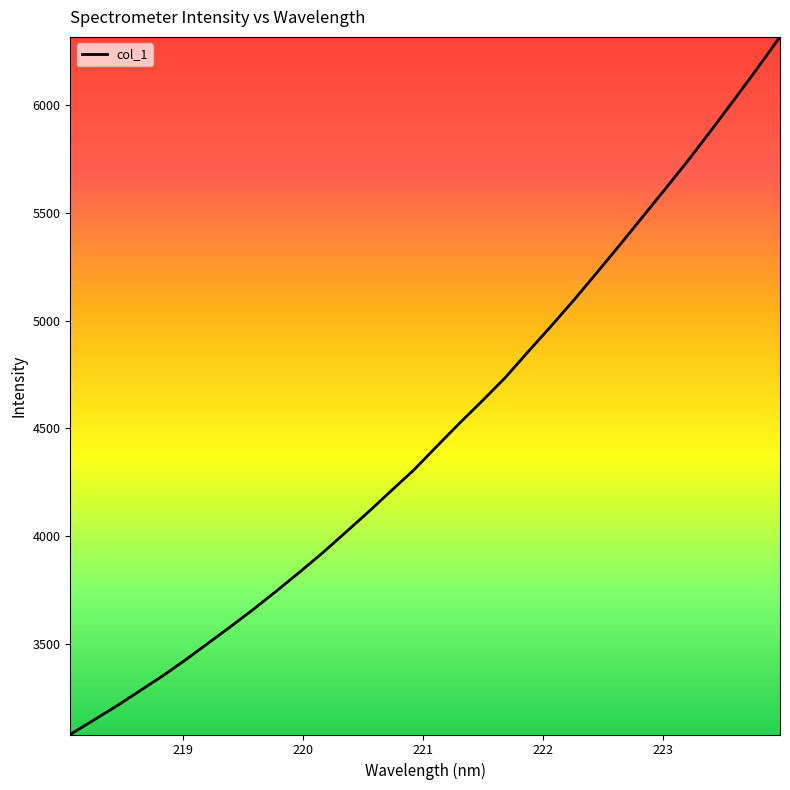

What is the smallest value displayed?

3081.0